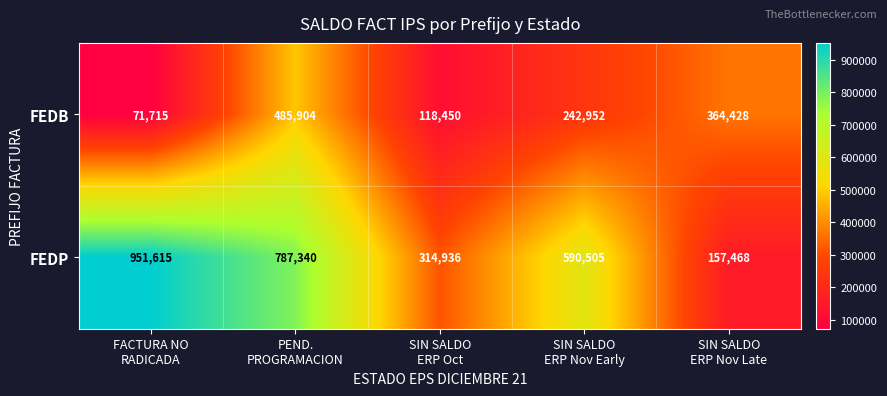

Reading right to left, extract all data points from this chart.

FEDB: 364428	242952	118450	485904	71715
FEDP: 157468	590505	314936	787340	951615